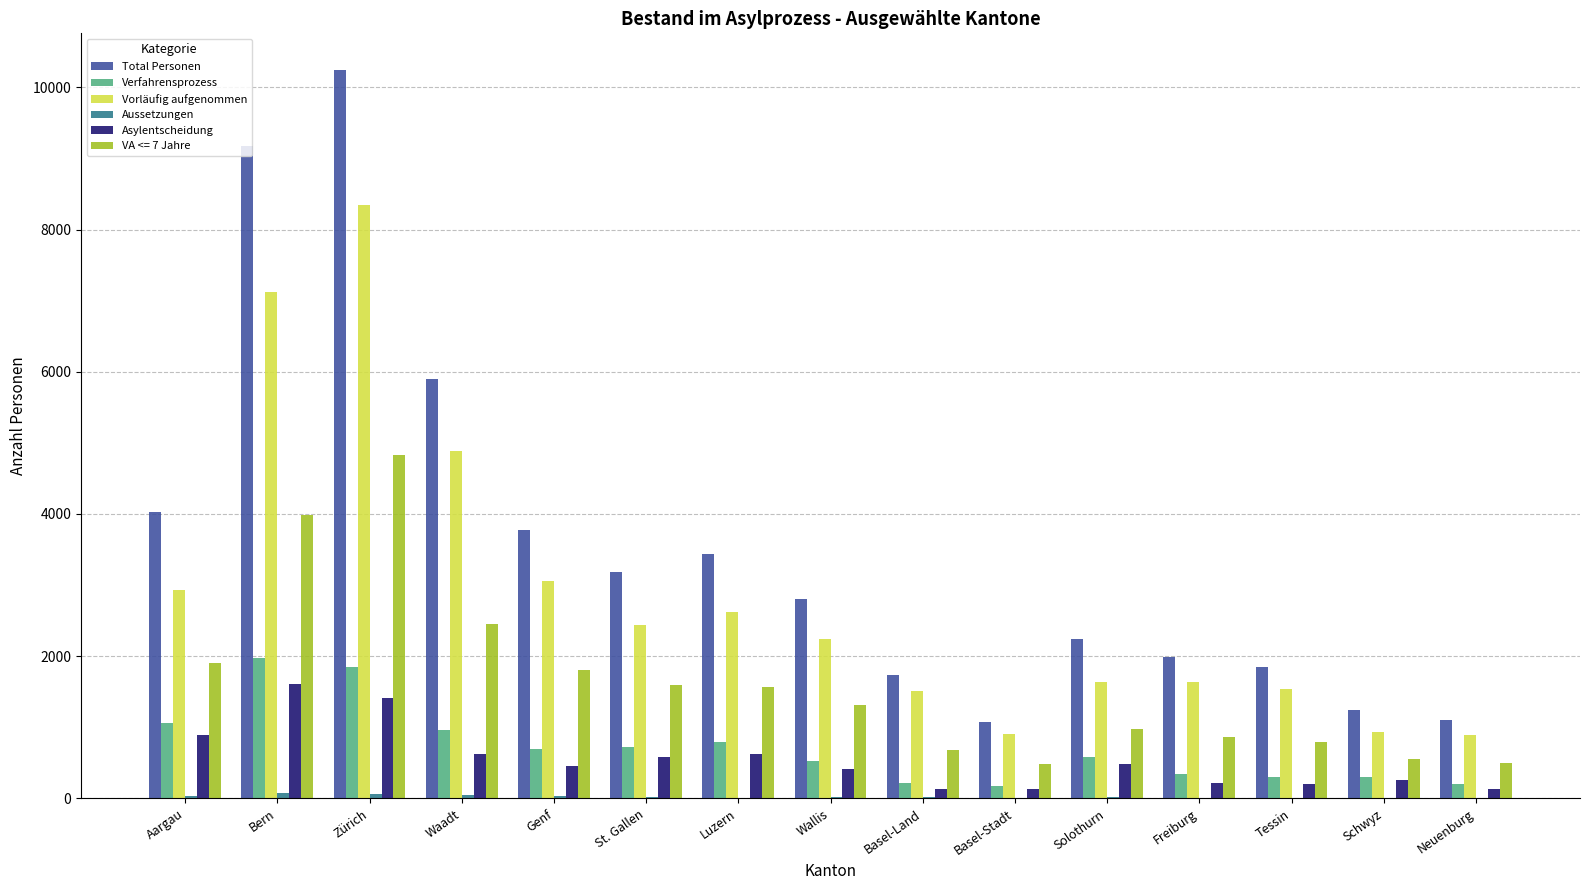

Which series changed the most between Aargau and Neuenburg?

Total Personen